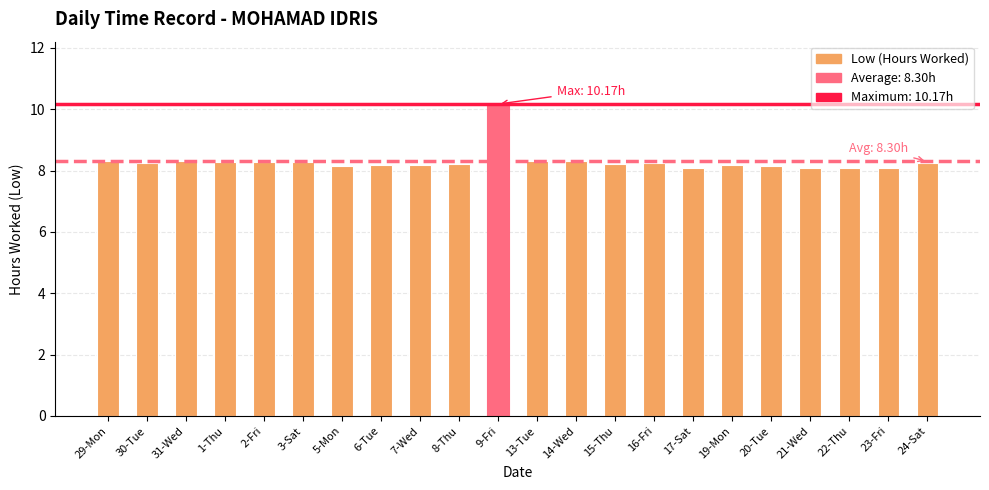

What is the difference between the maximum and minimum values?

2.1